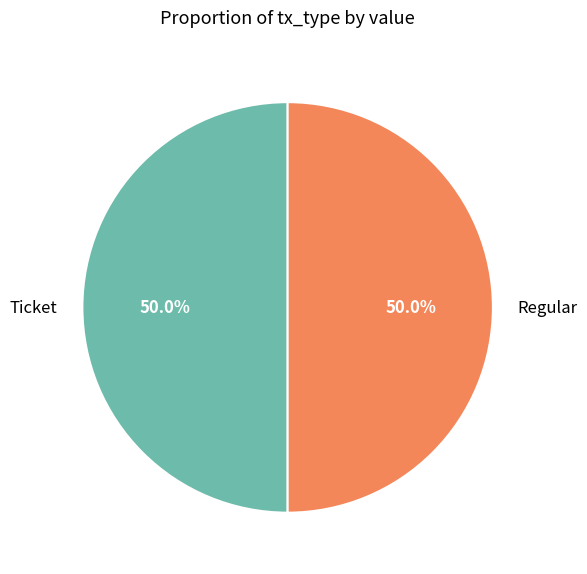

Combined, what portion of the pie is Ticket and Regular?

100.0%